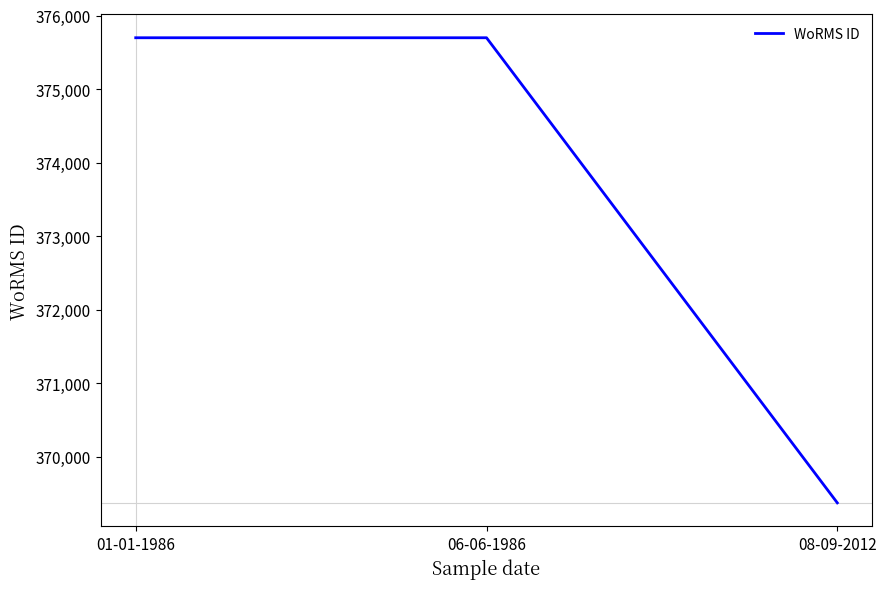

Is it true that the value at 01-01-1986 is 189226?

False